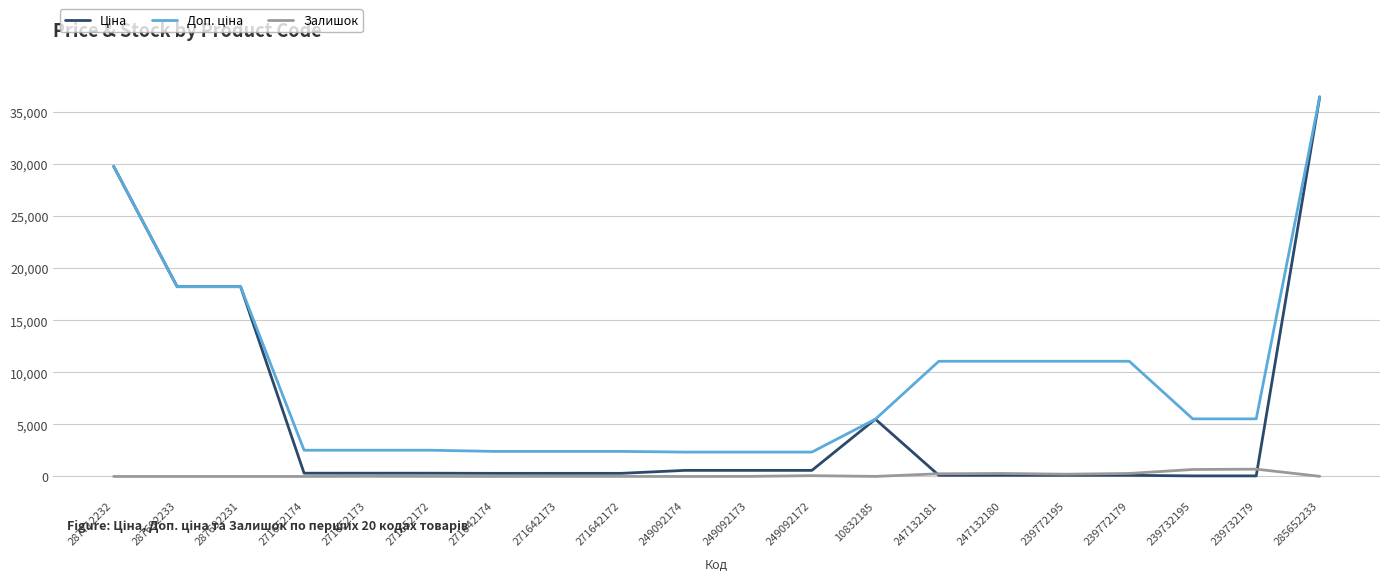

What is the difference between the highest and lowest values at 287692231?

18212.0